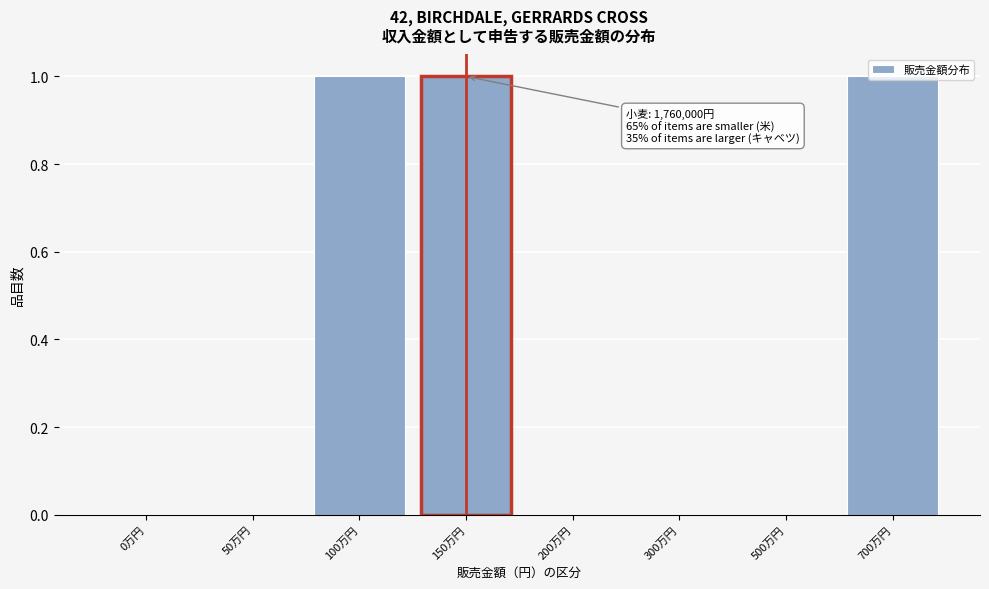

What is the change in value from 0万円 to 700万円?

+1